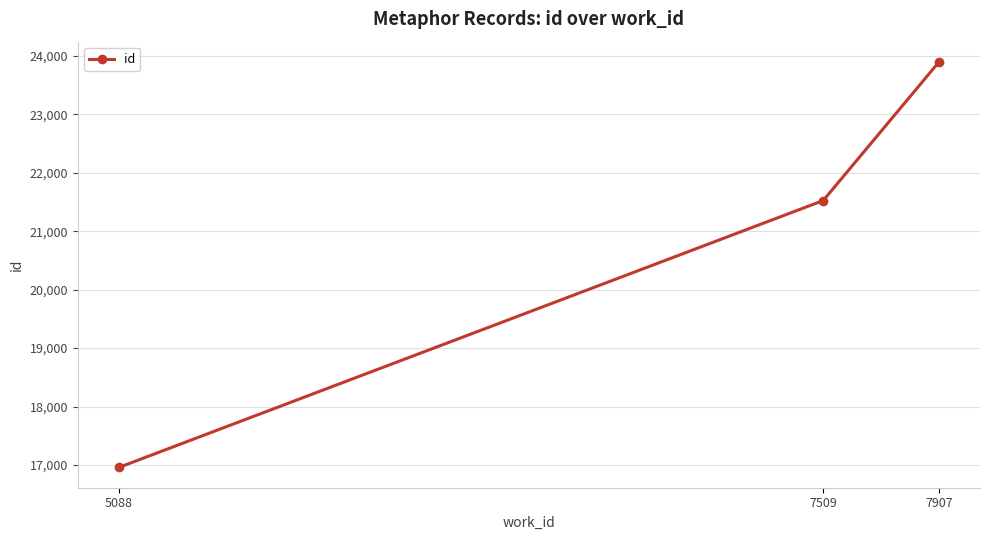

What is the change in value from 5088 to 7907?

+6933